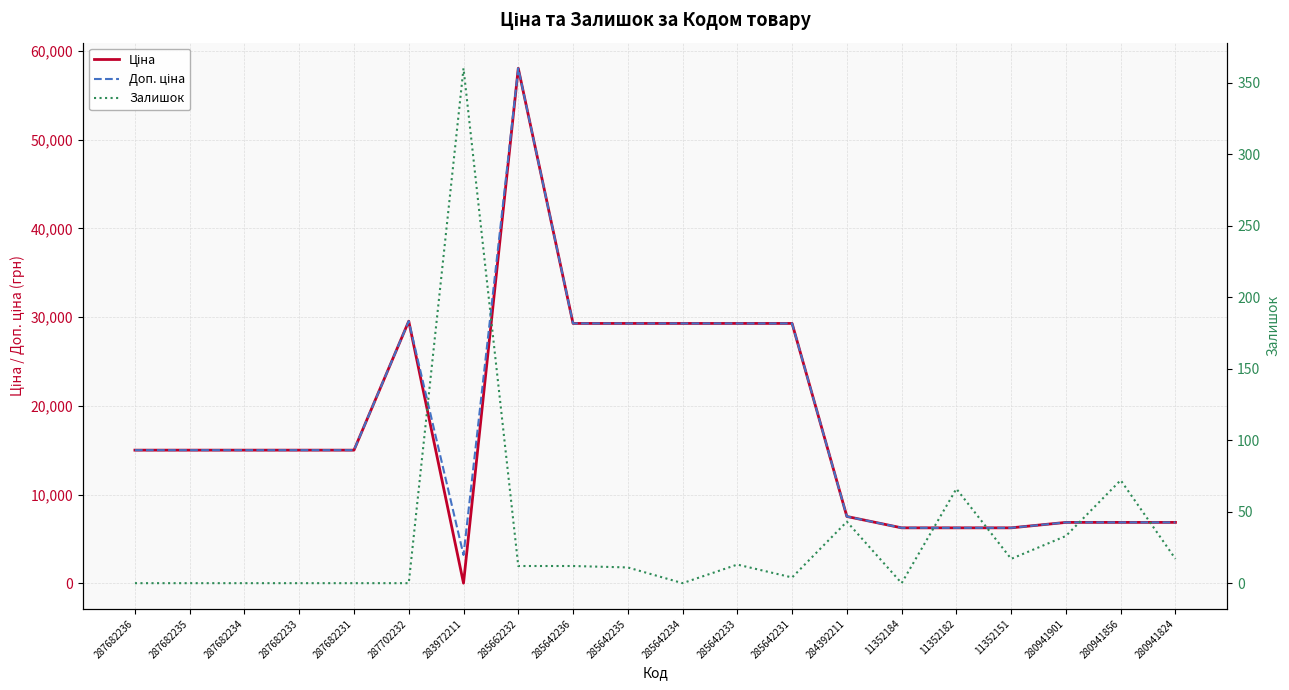

At which category does Доп. ціна reach its first local valley?

283972211